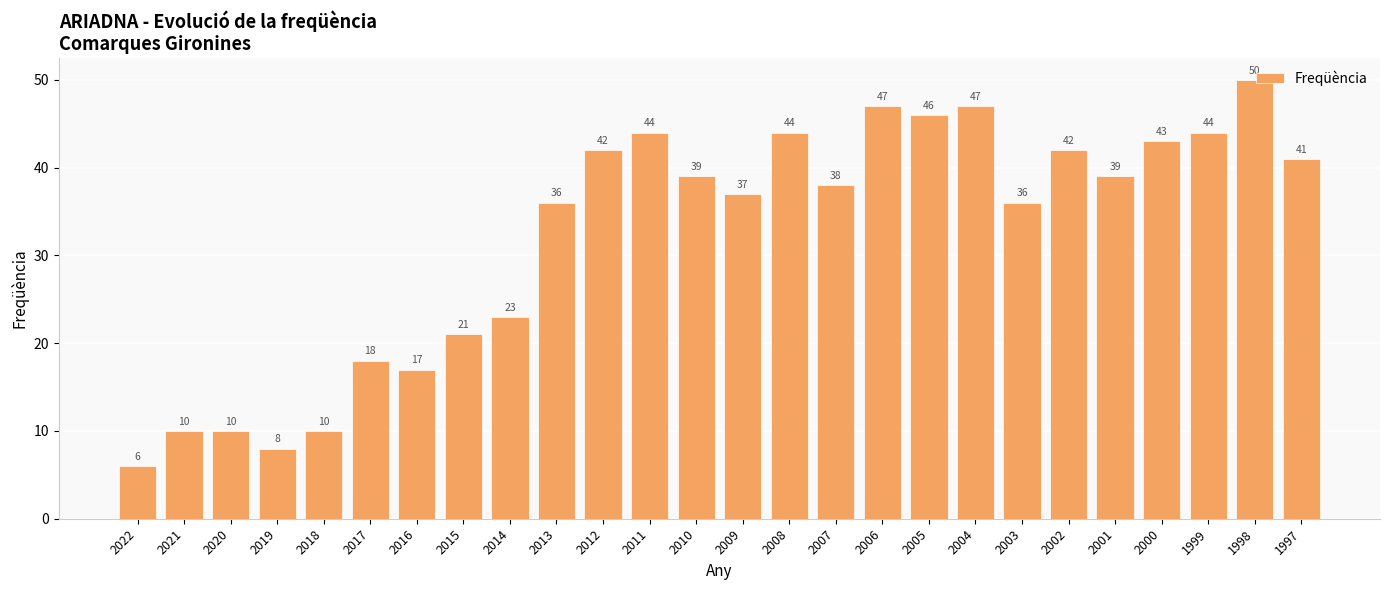

Reading left to right, transcribe all the data shown in this chart.

6	10	10	8	10	18	17	21	23	36	42	44	39	37	44	38	47	46	47	36	42	39	43	44	50	41